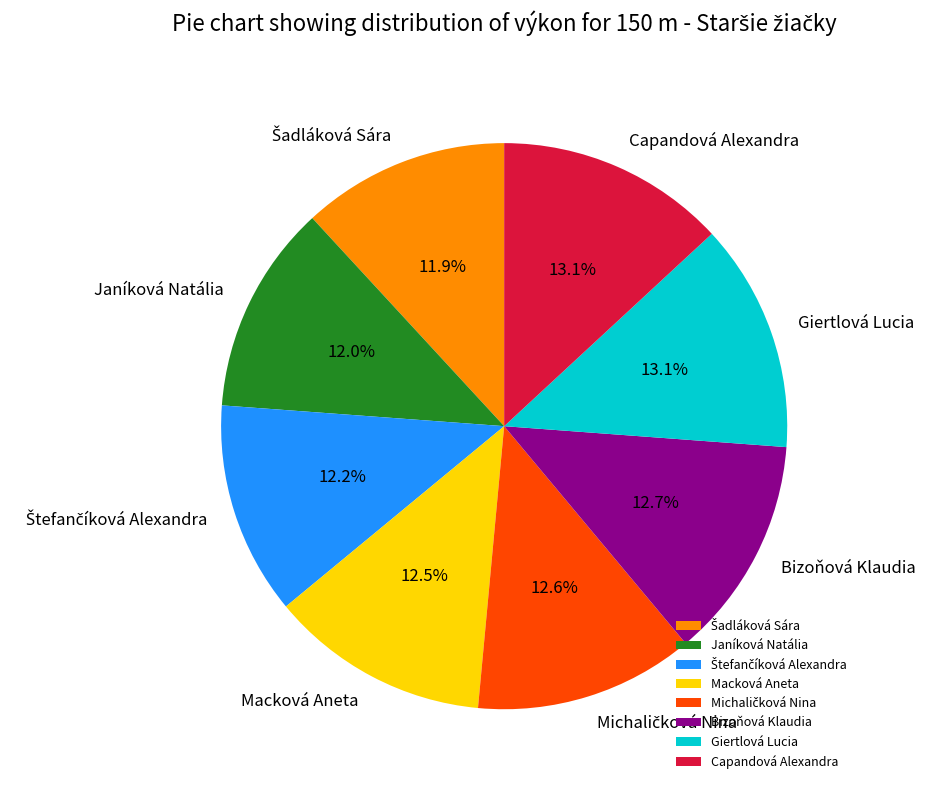

Is there any slice that represents more than half of the pie?

No